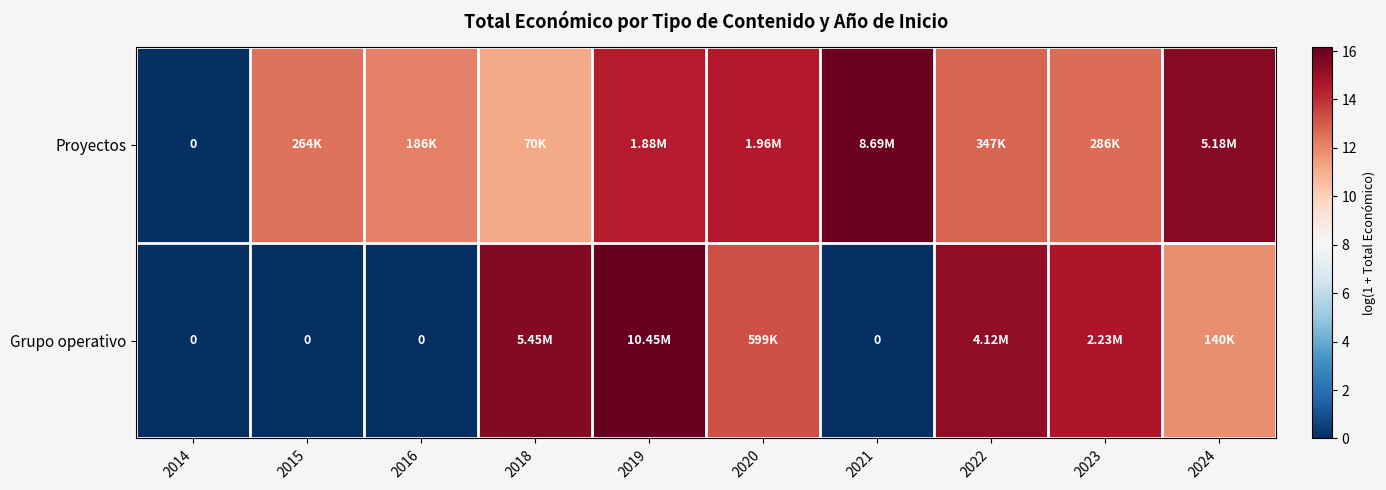

At which label does Grupo operativo first exceed 13?

2018